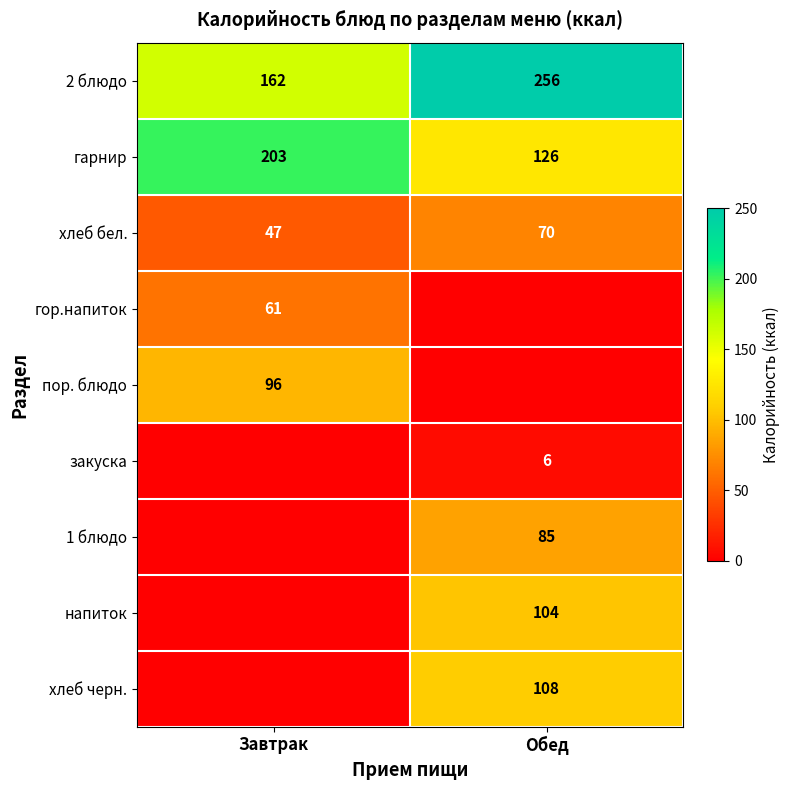

Which has a higher value, Обед or Завтрак?

Обед